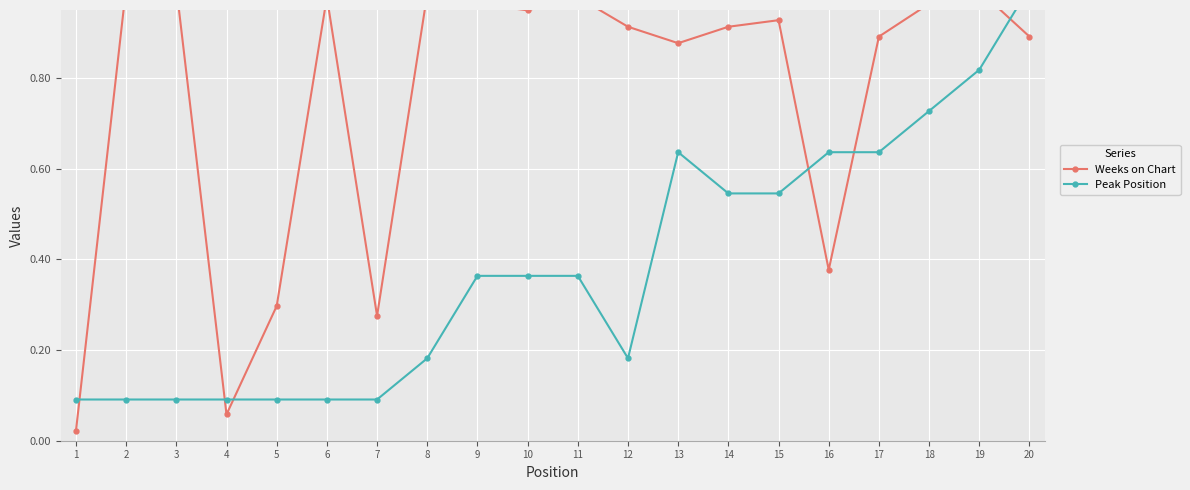

What is the value of the Peak Position point at the 14th from the left?

0.5